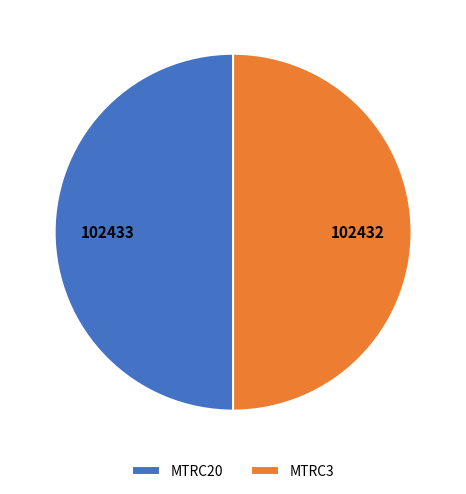

True or false: MTRC3 accounts for 39% of the total.

False